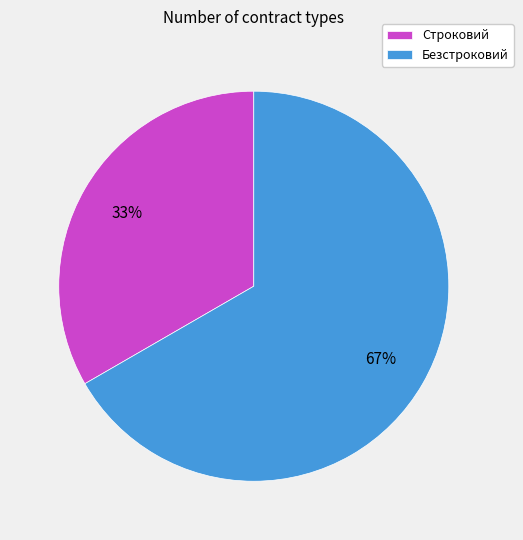

Rank the categories by value from highest to lowest.

Безстроковий, Строковий